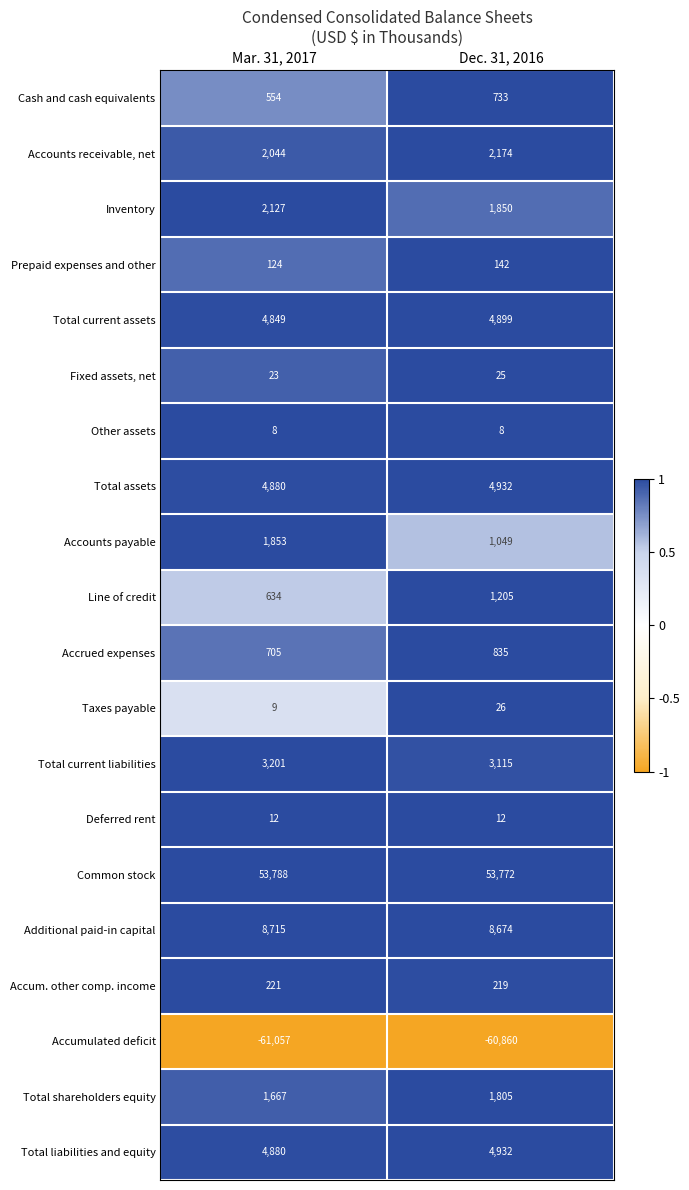

At how many categories does at least one series exceed 0?

2